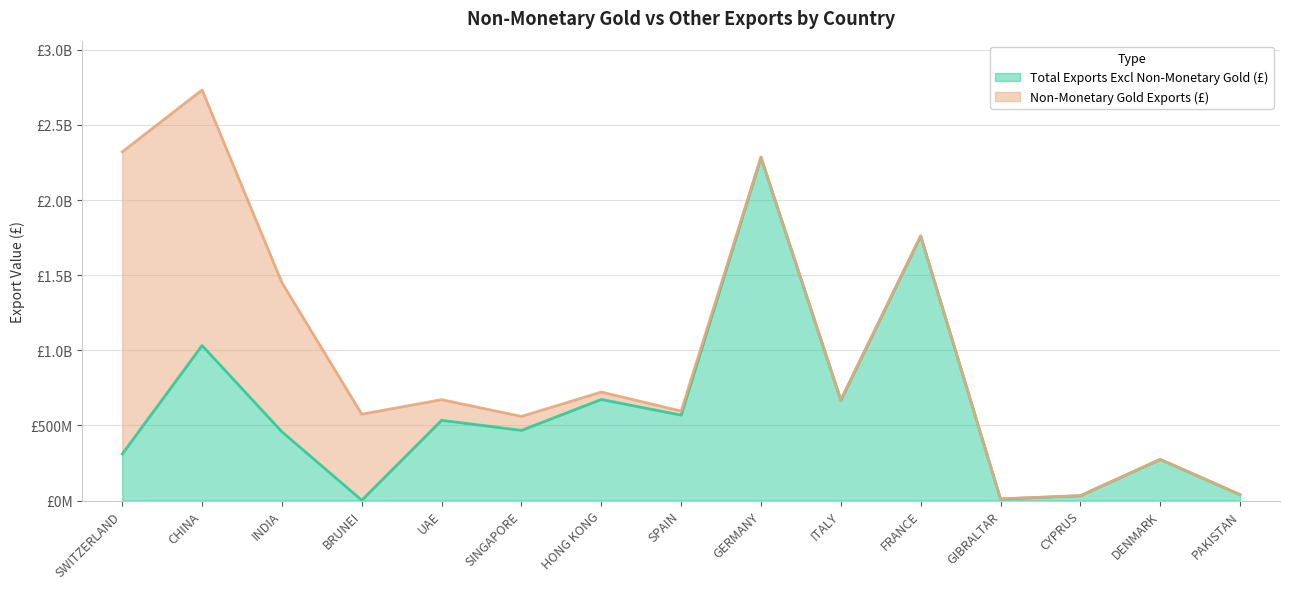

What is the ratio of the value at GIBRALTAR to the value at CYPRUS?

0.3